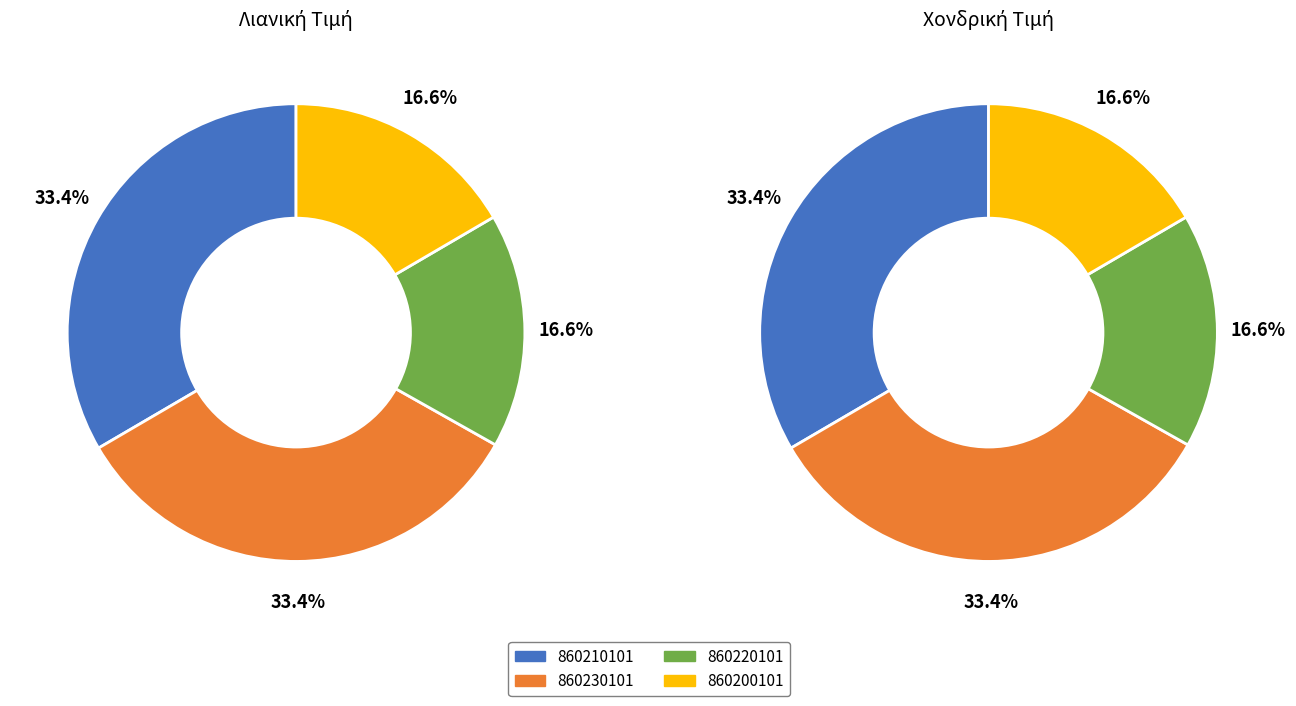

Is it true that 860230101 is 33% of the pie?

True